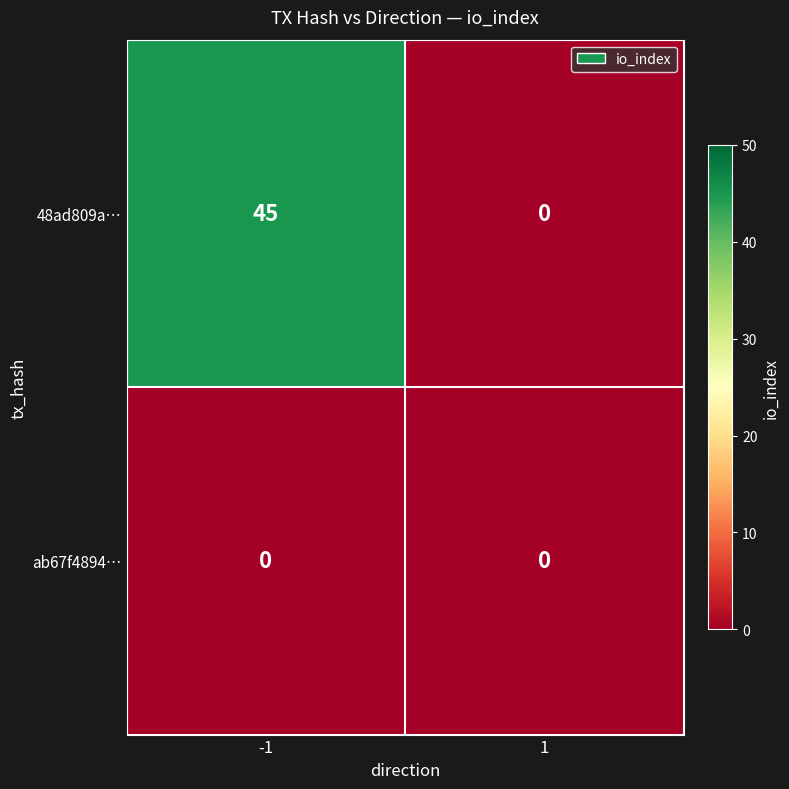

Rank the series at -1 from highest to lowest value.

48ad809a…, ab67f4894…